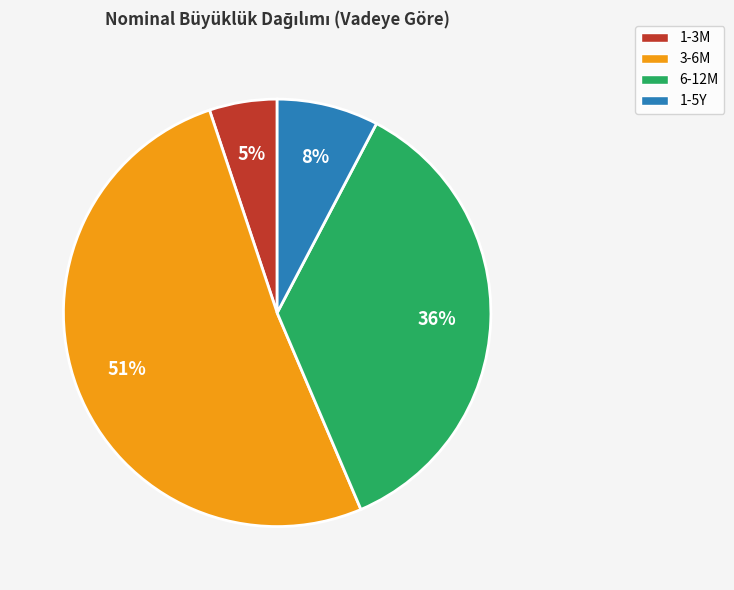

Does any single category account for the majority?

Yes